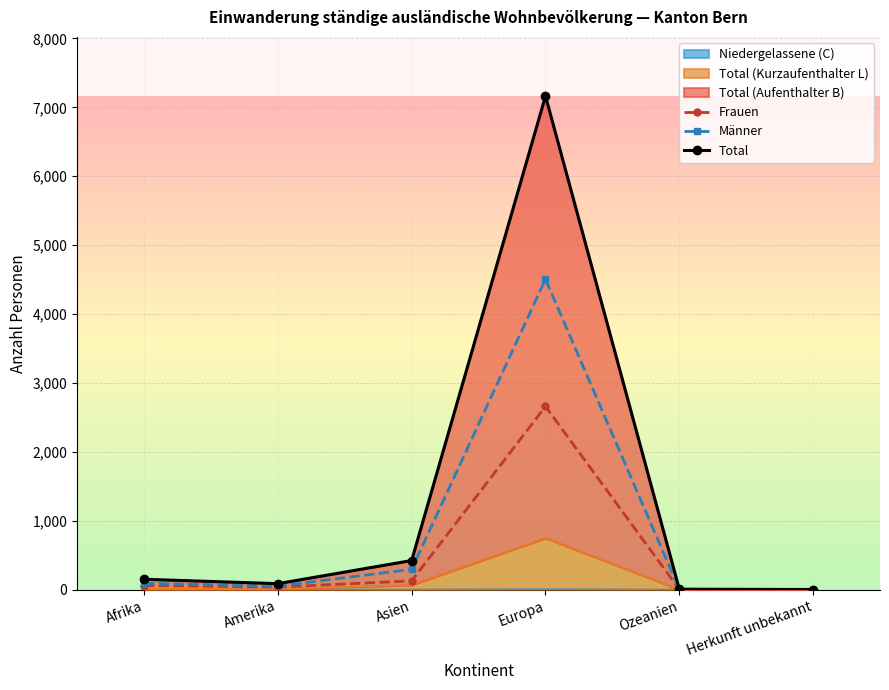

At which category does Frauen reach its first local peak?

Europa